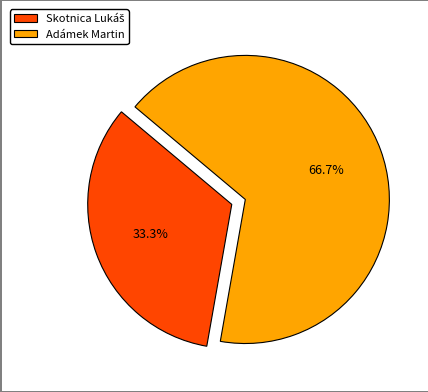

What portion of the pie excludes Adámek Martin?

33.3%